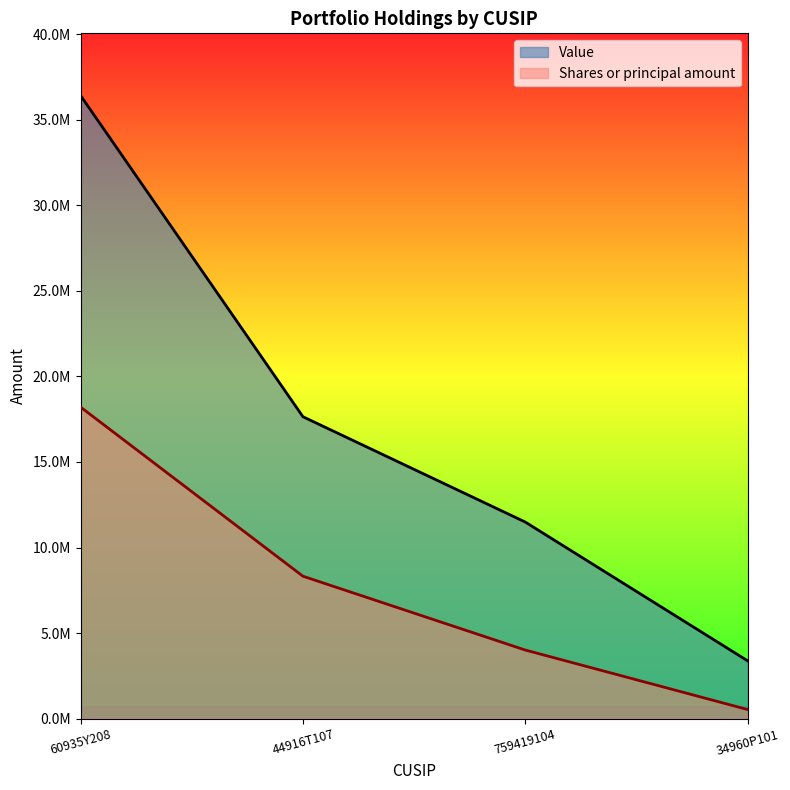

True or false: Shares or principal amount and Value intersect in this chart.

False